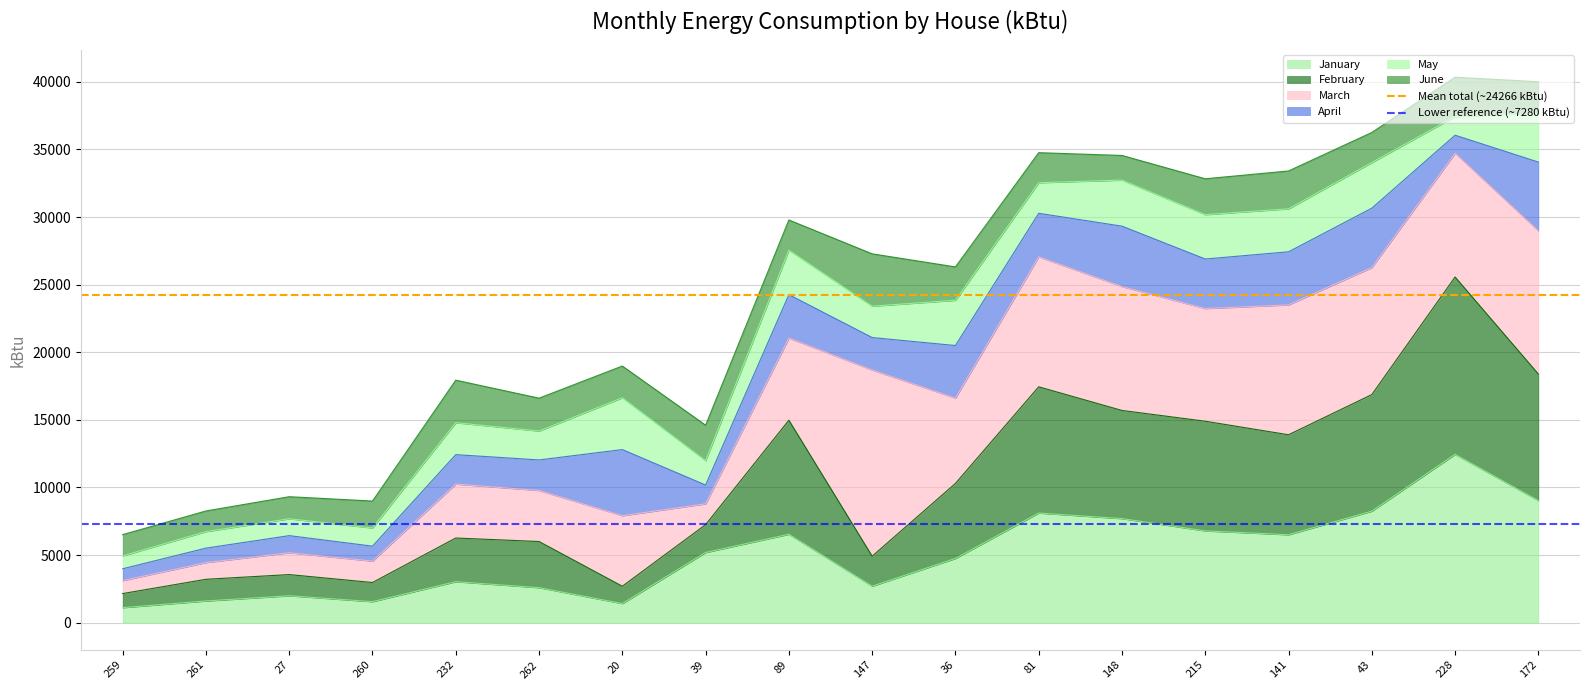

What is the minimum value for January?

1111.9